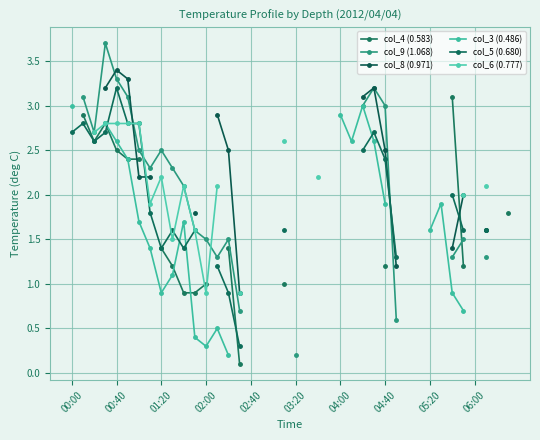

How many values in the col_5 (0.680) series exceed 2?

10